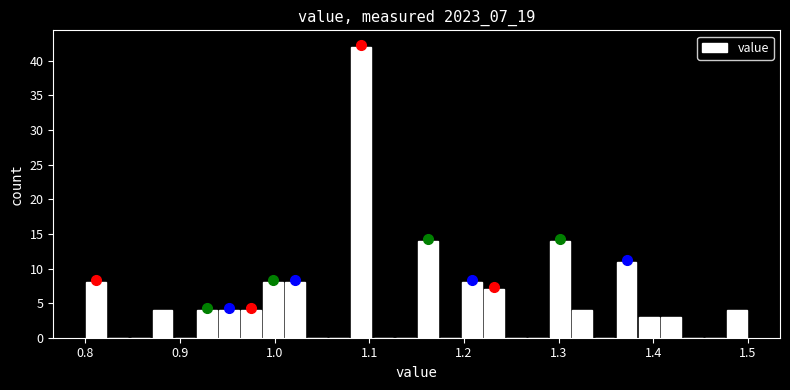

Around what value on the x-axis is the tallest bar? Give the approximate position of its centre, as read against the axis.

1.09